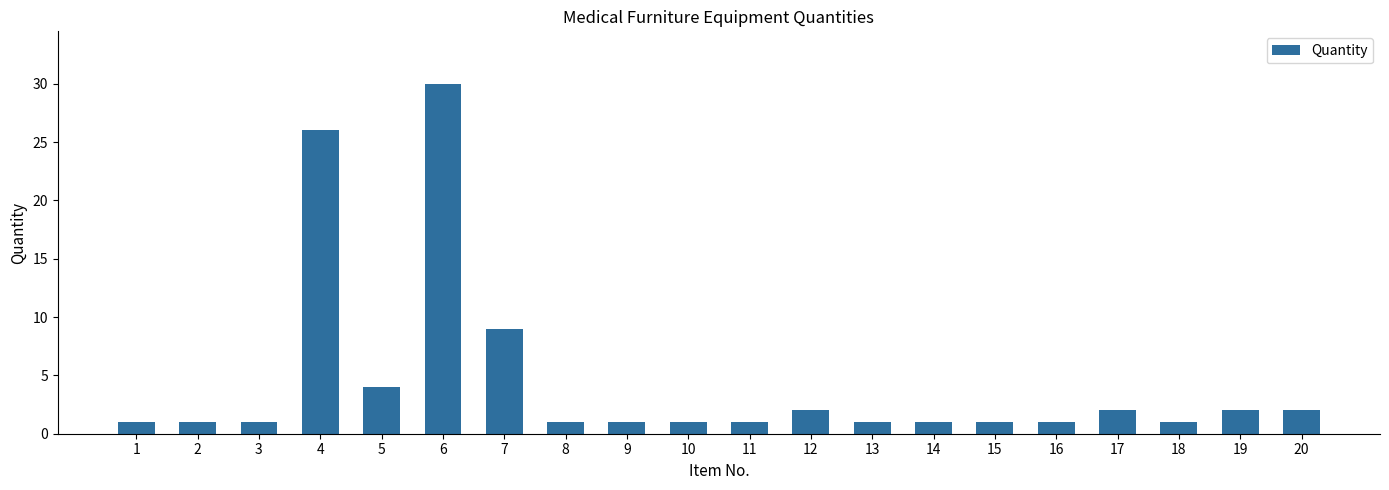

The value at 6 is 42. True or false?

False